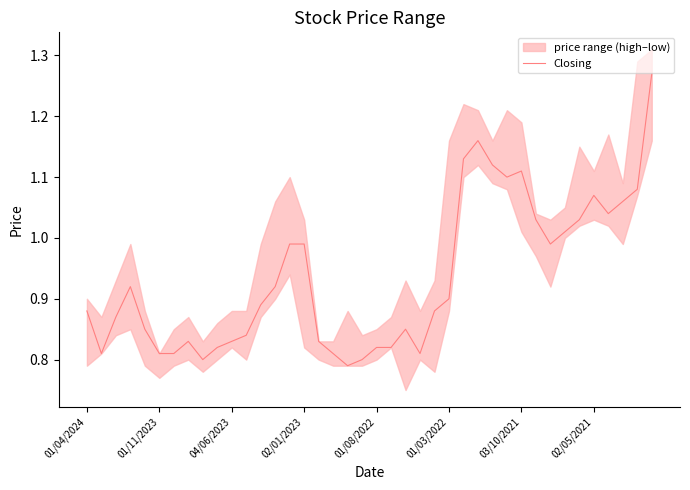

Is this an area chart (filled region under the line)?

No